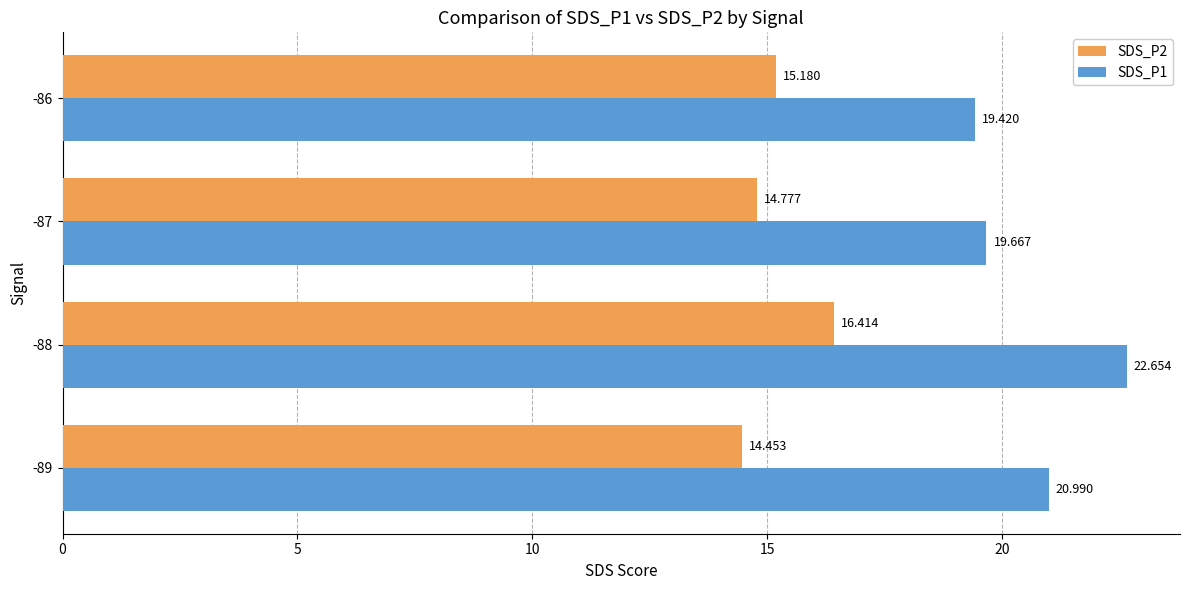

Is the value of SDS_P2 at -86 greater than the value of SDS_P1 at -88?

No